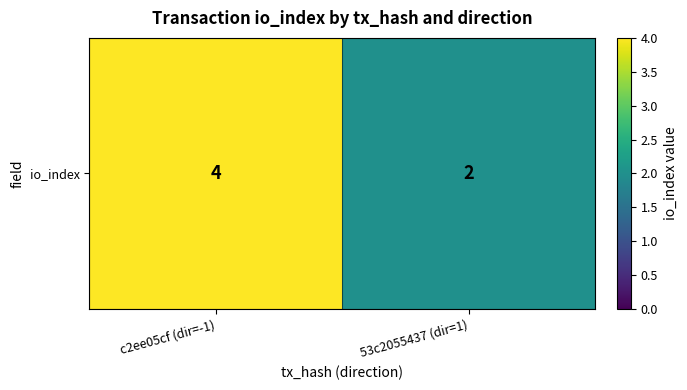

Where is the data nearest to the value 3?

c2ee05cf (dir=-1)